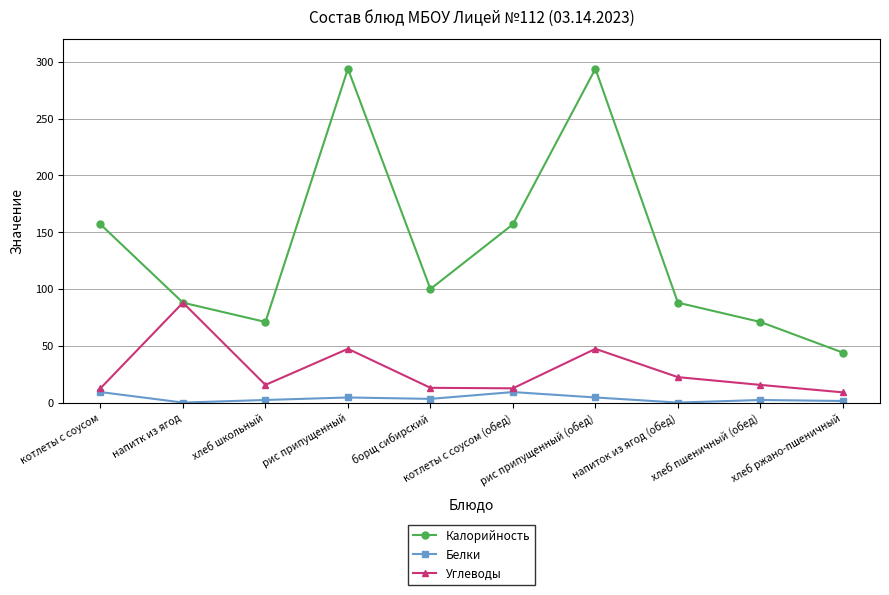

What is the sum of all Белки values?

36.8